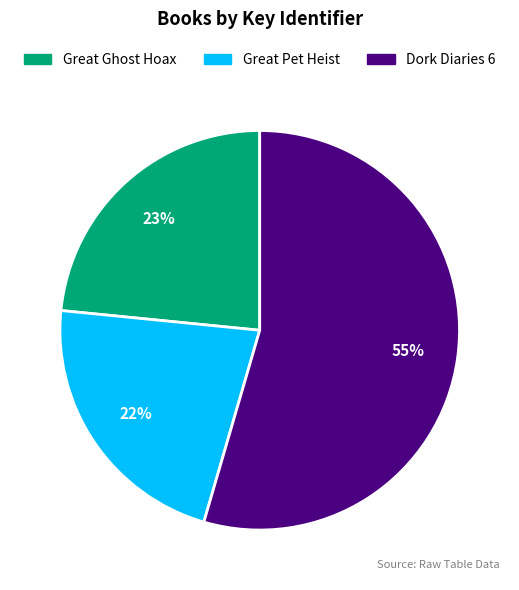

Is Great Ghost Hoax the majority of the pie?

No